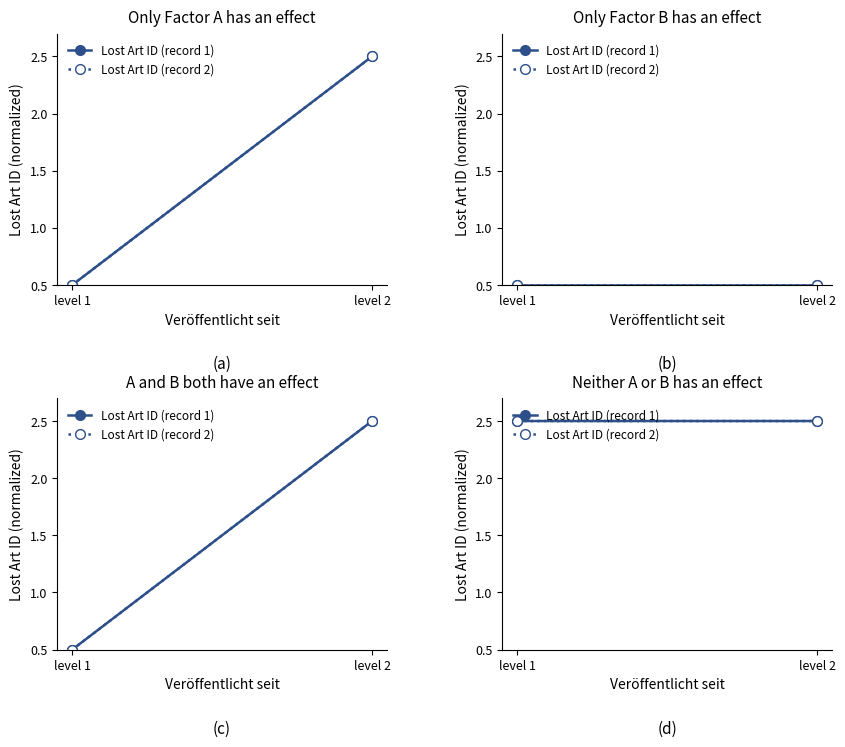

Does the chart have visible grid lines?

No